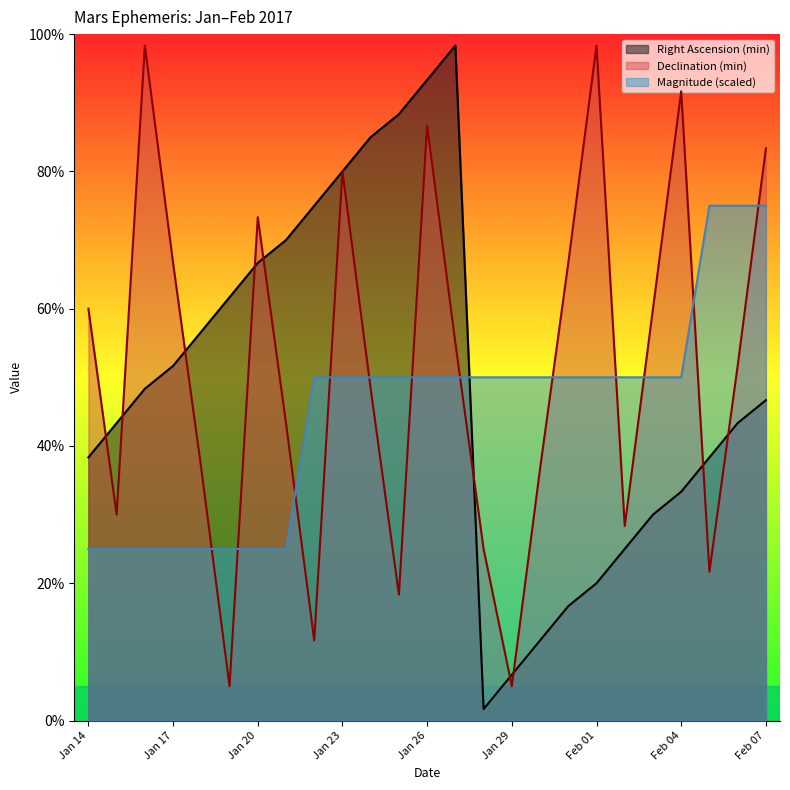

Between Feb 02 and Feb 03, which is larger?

Feb 03